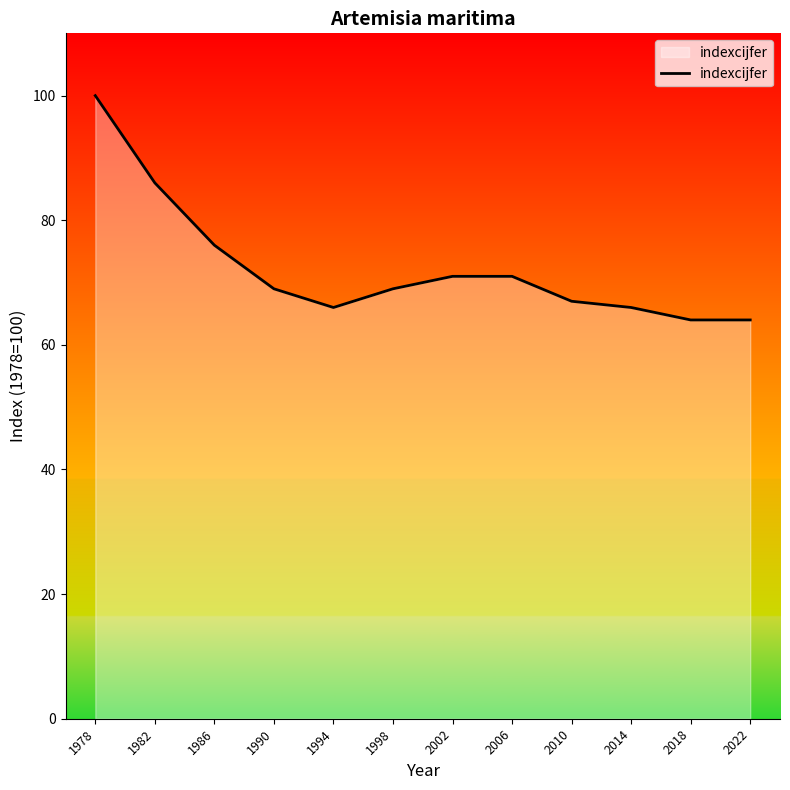

Reading left to right, transcribe all the data shown in this chart.

1978=100	1982=86	1986=76	1990=69	1994=66	1998=69	2002=71	2006=71	2010=67	2014=66	2018=64	2022=64